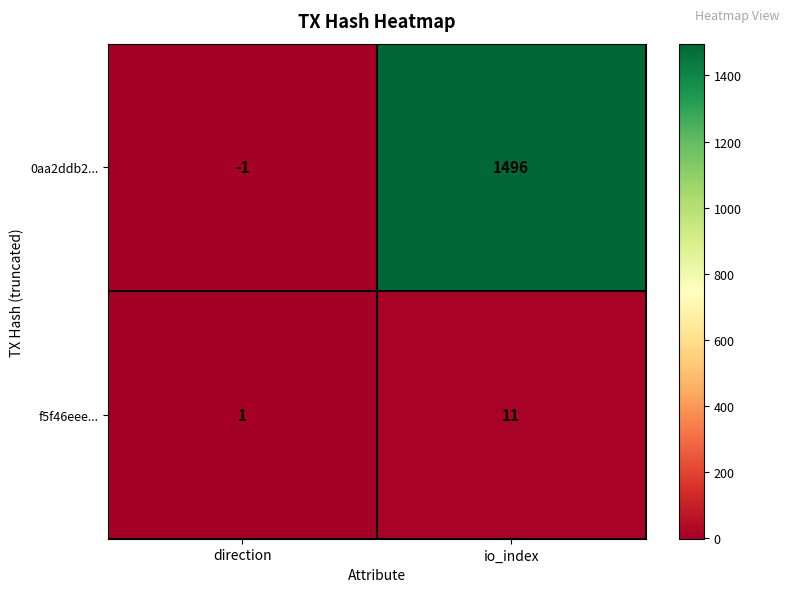

How many distinct data groups are displayed?

2